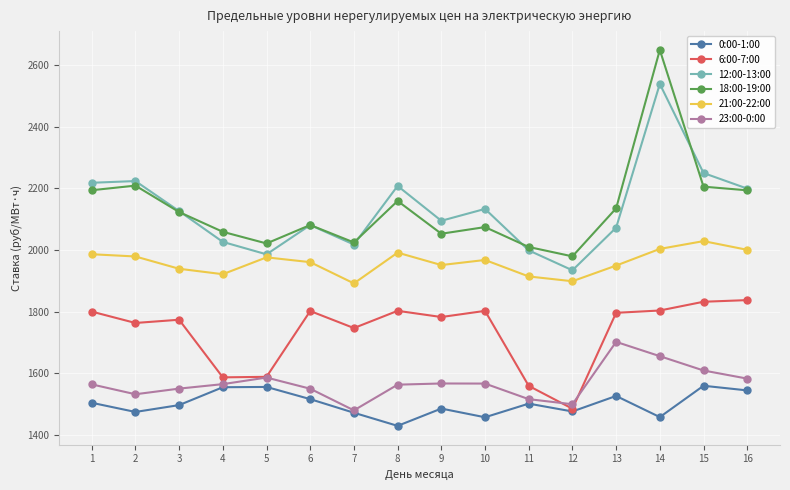

Which series has the largest range (max minus min)?

18:00-19:00